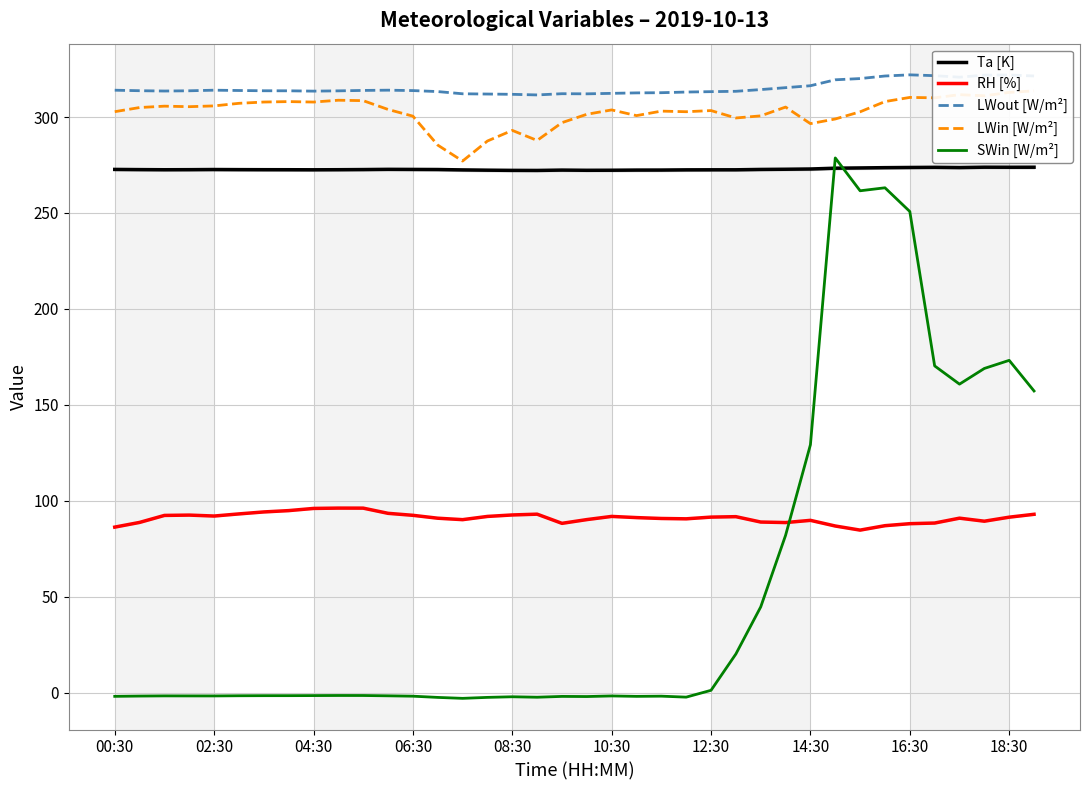

Is it true that SWin [W/m²] equals 385.7 at 30?

False